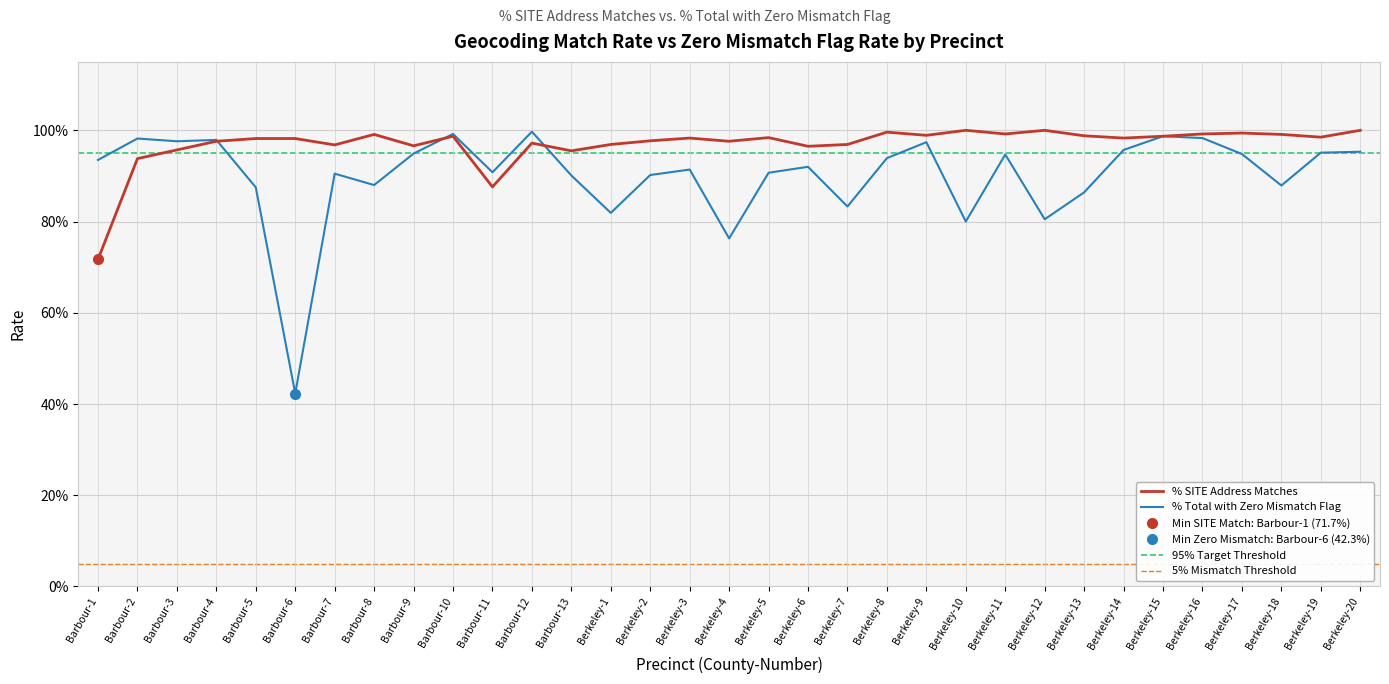

At Berkeley-13, list the series in order from smallest to largest.

% Total with Zero Mismatch Flag, % SITE Address Matches